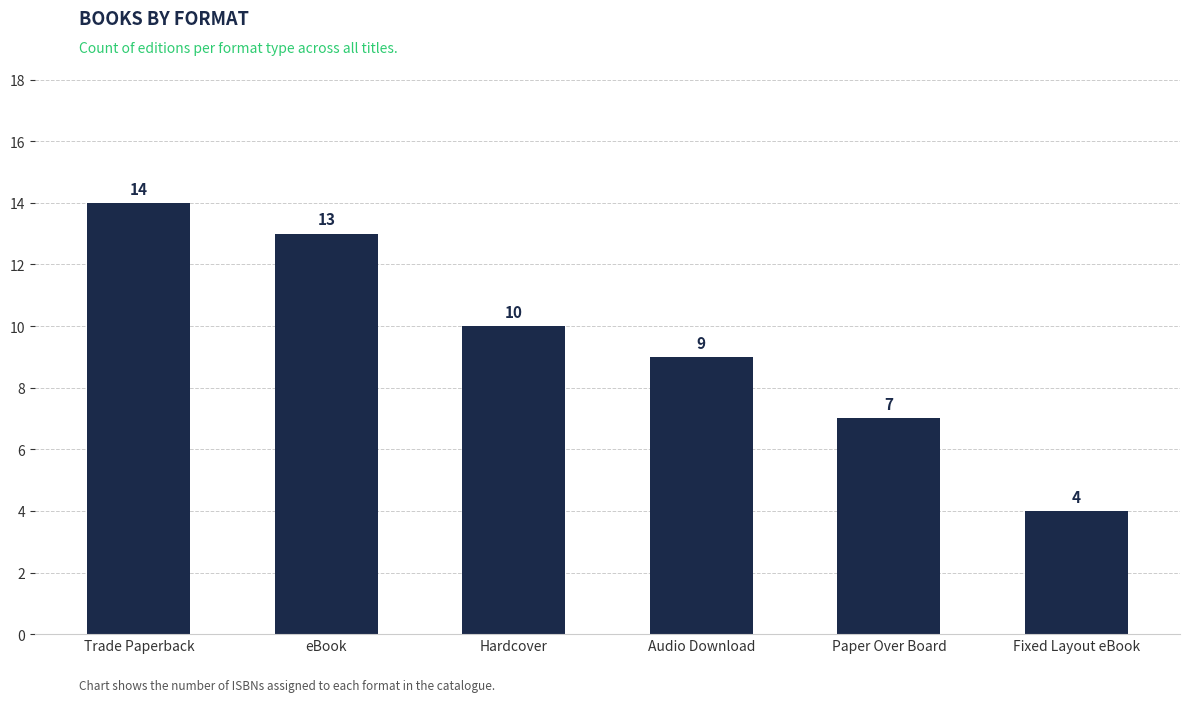

What is the sum of the values at Audio Download and eBook?

22